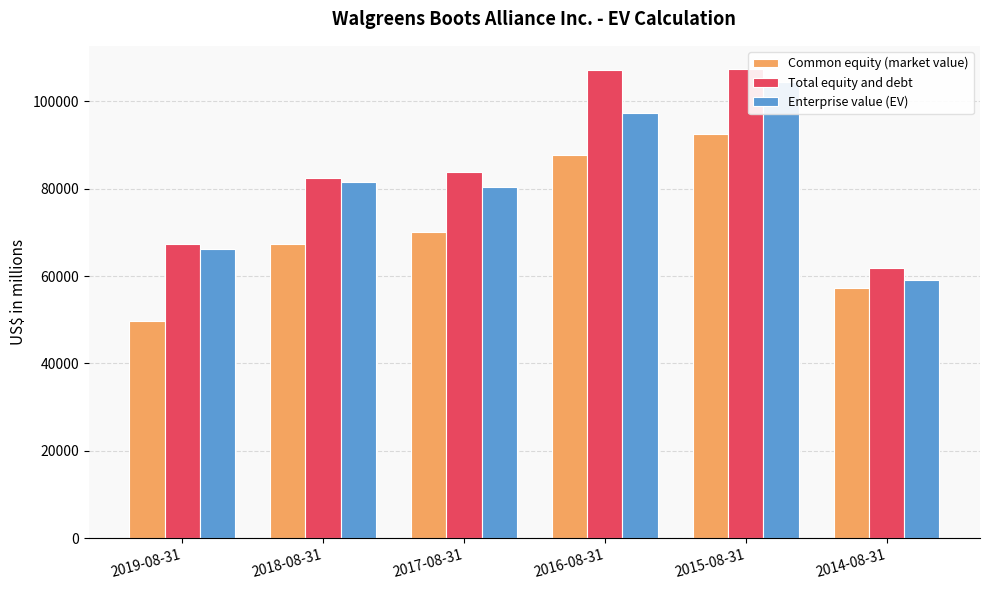

At which label does Common equity (market value) reach its minimum?

2019-08-31